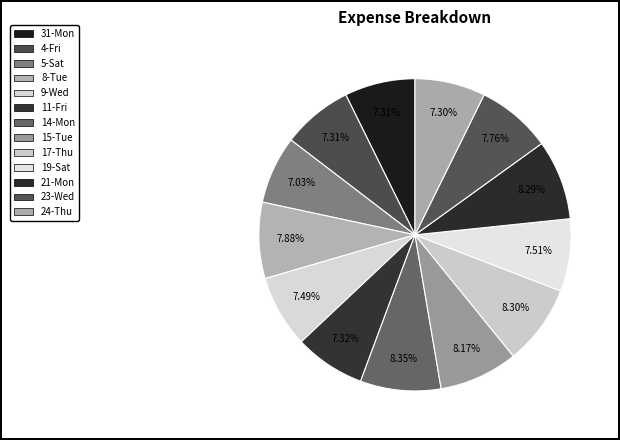

To the nearest percent, what percentage of the pie is 11-Fri?

7%